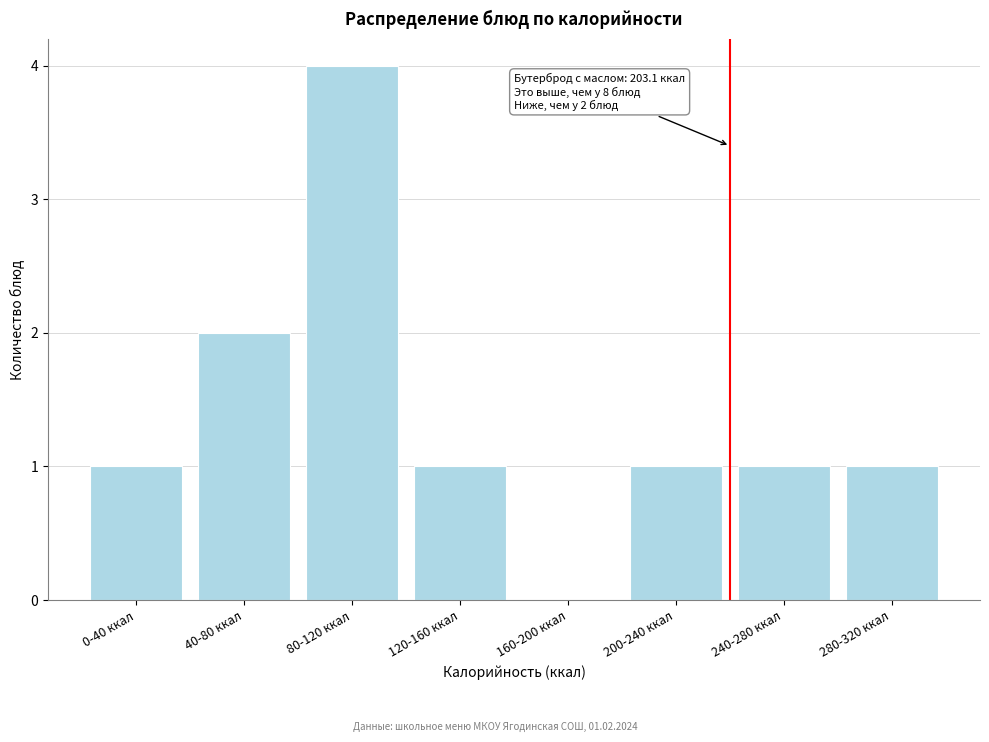

Reading left to right, list all the values displayed in this chart.

0-40 ккал=1	40-80 ккал=2	80-120 ккал=4	120-160 ккал=1	160-200 ккал=0	200-240 ккал=1	240-280 ккал=1	280-320 ккал=1